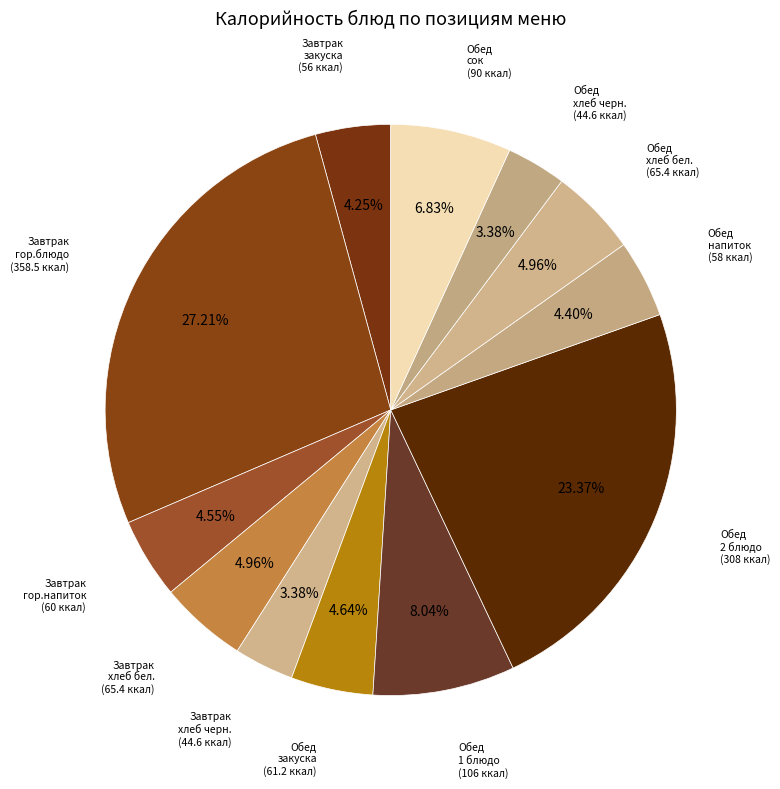

Count the number of slices in the pie.

12